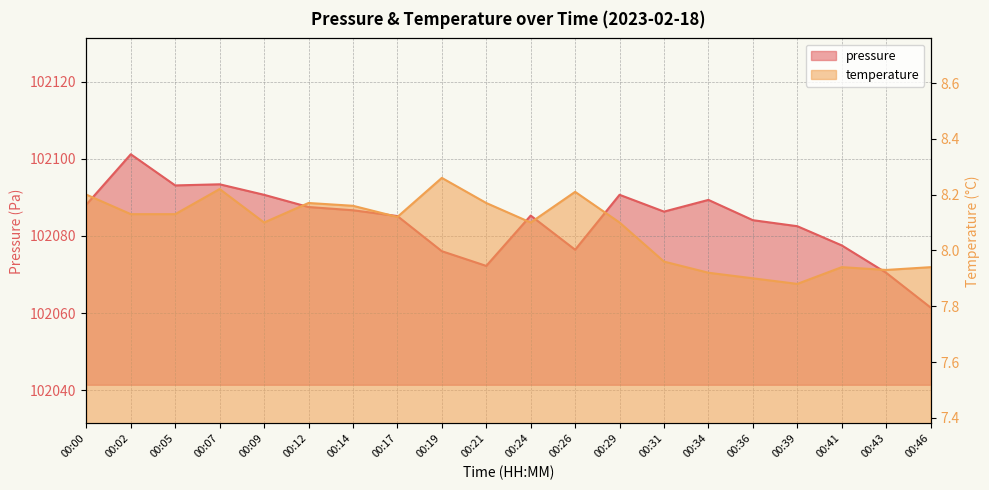

In temperature, how many points are lower than both neighbors (excluding endpoints)?

5